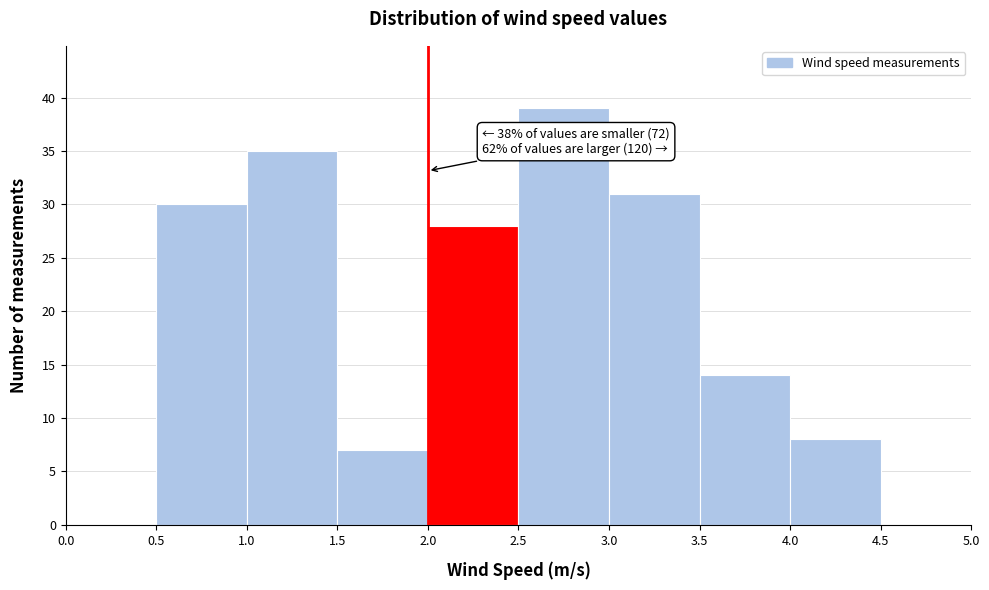

Which range on the x-axis has the tallest bar?

2.5 to 3.0